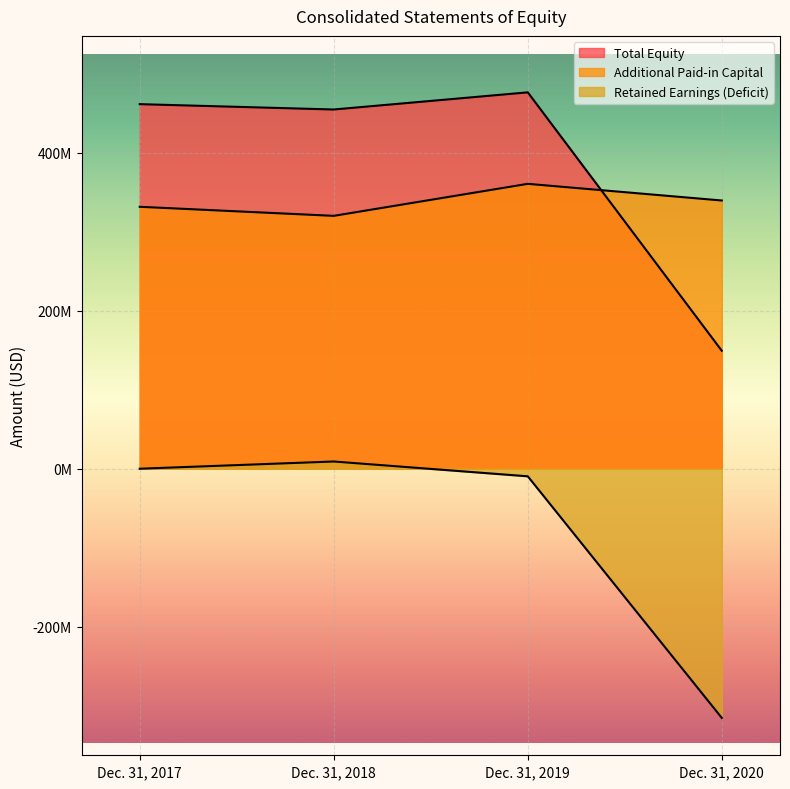

Which series has the largest range (max minus min)?

Total Equity